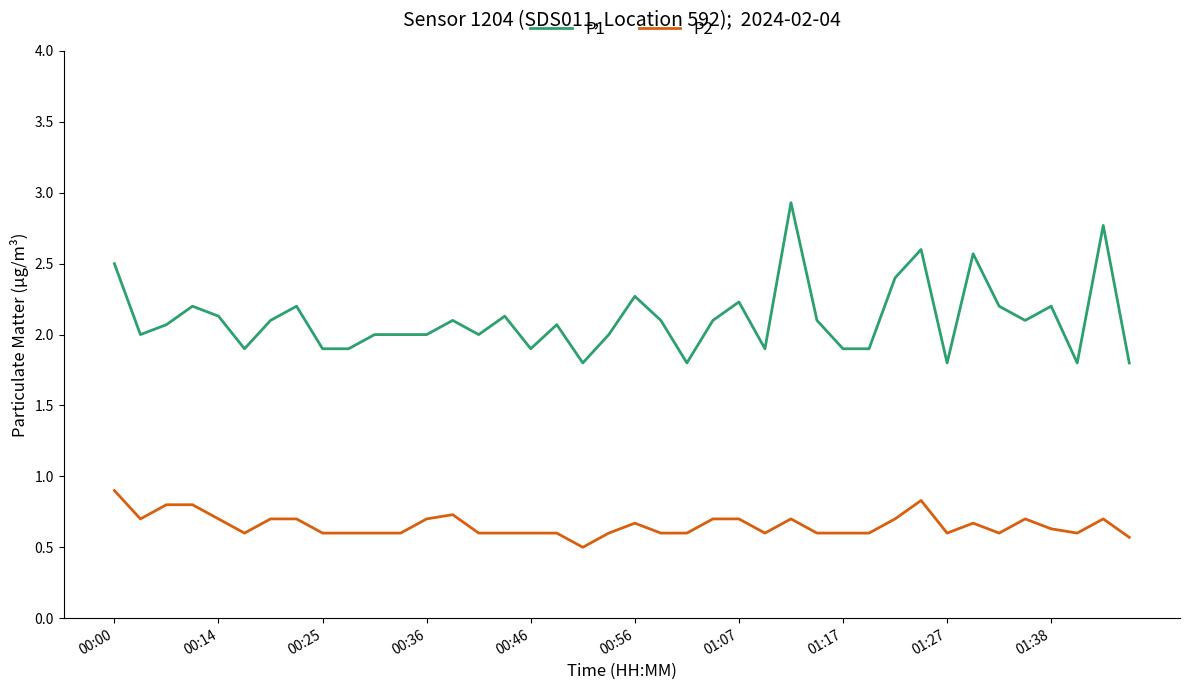

What is the difference between the second highest and minimum values in the P1 series?

1.0